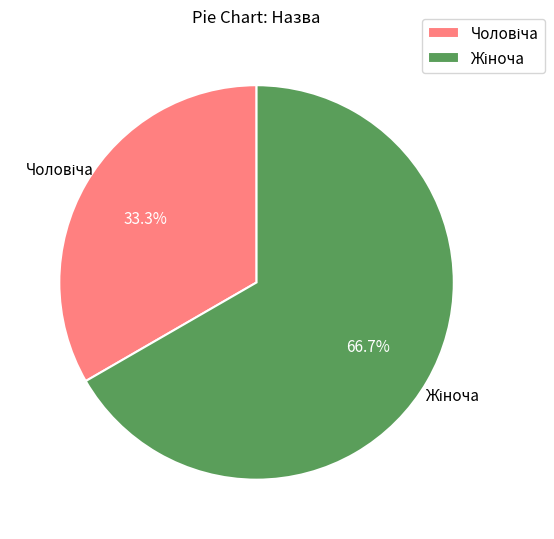

Is there any slice that represents more than half of the pie?

Yes